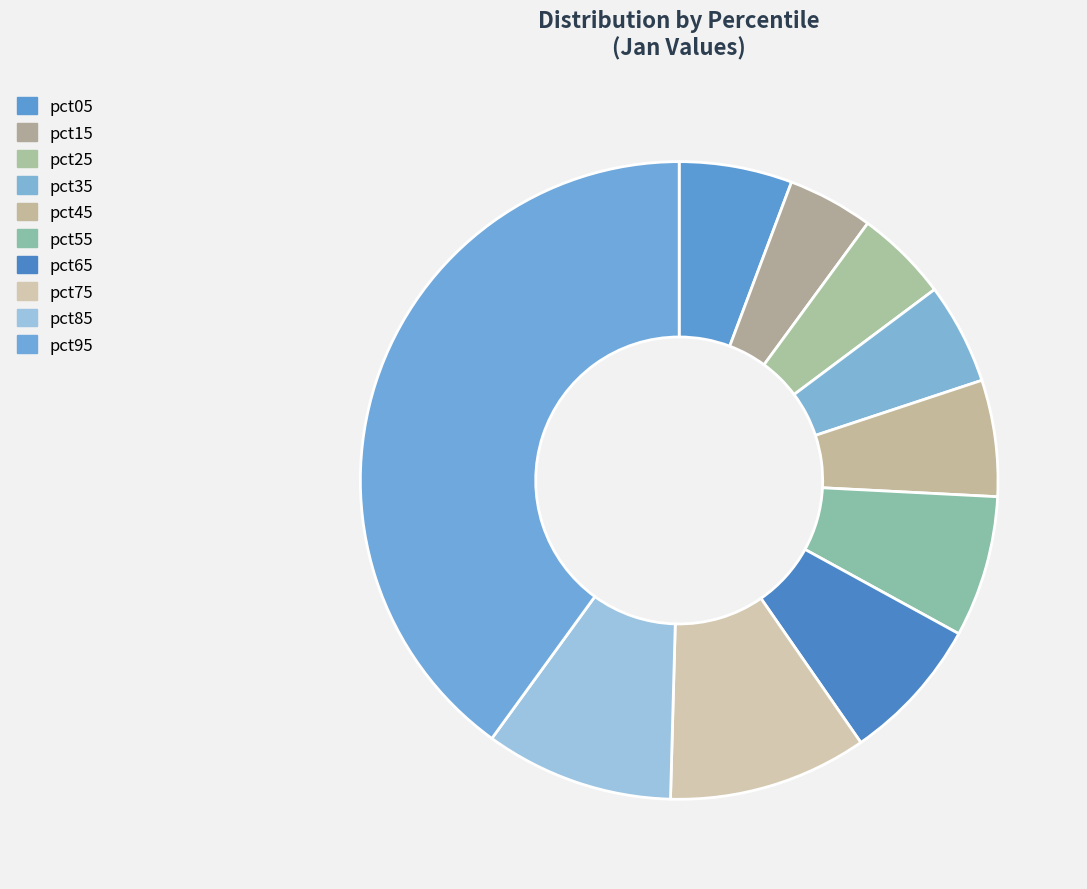

Is the sum of pct35 and pct55 greater than half?

No